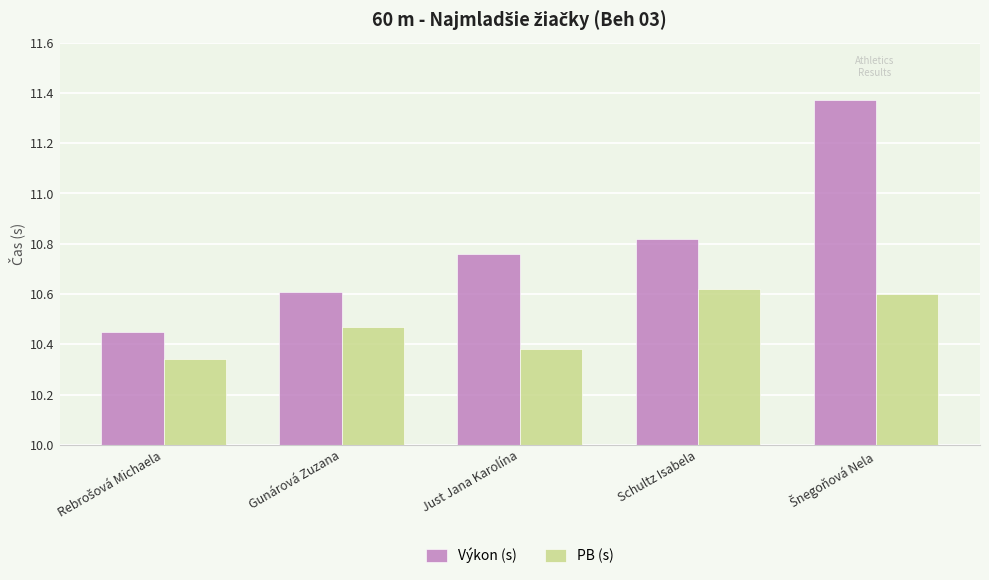

What are all the series names shown in the legend?

Výkon (s), PB (s)